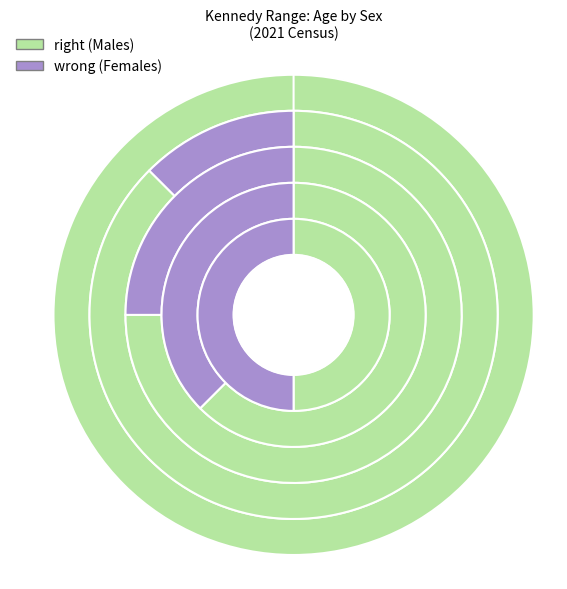

Combined, do Total and 40-44 years account for over 50%?

Yes